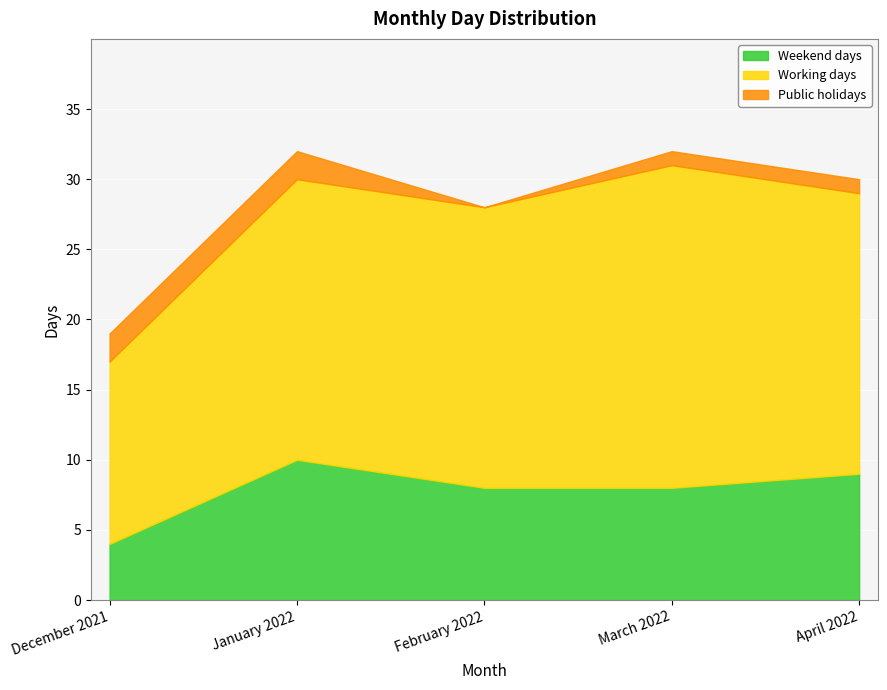

Rank the categories by Working days value from highest to lowest.

March 2022, January 2022, February 2022, April 2022, December 2021